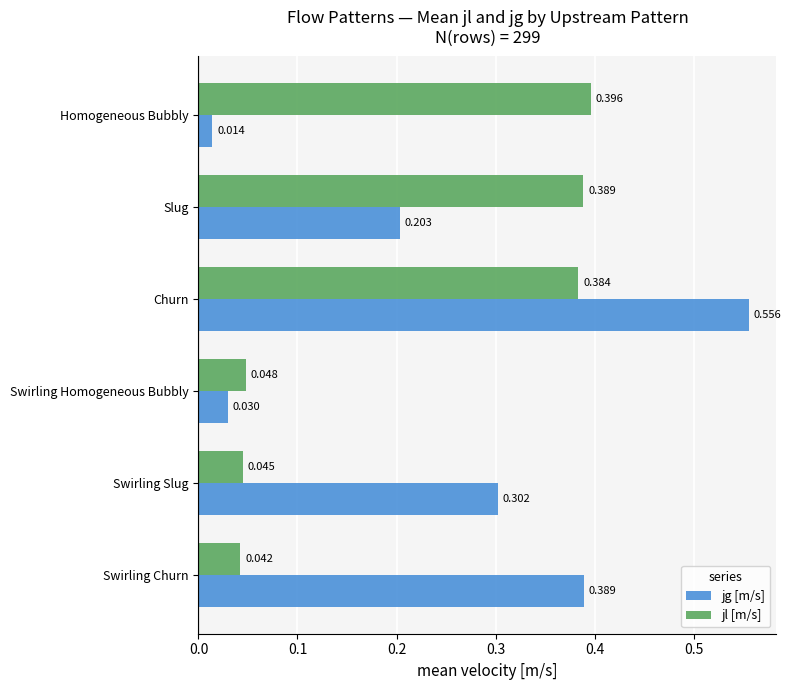

Where is jl [m/s] nearest to the value 0?

Swirling Churn